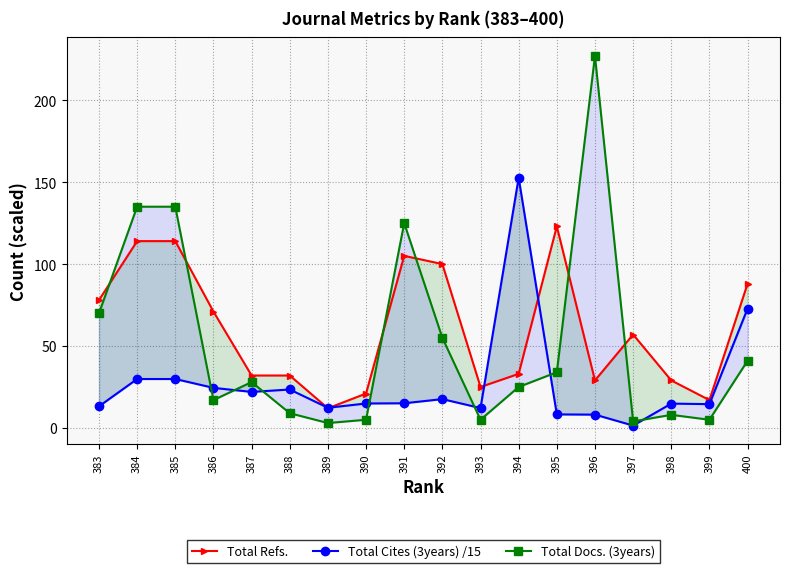

At which label does Total Refs. reach its peak?

395